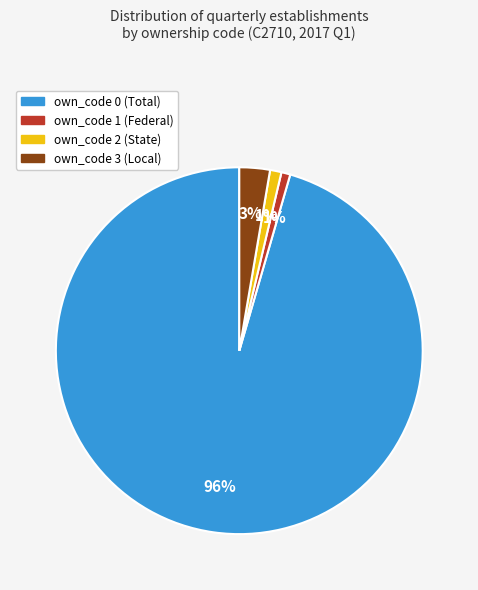

What percentage is the own_code 3 (Local) slice, to the nearest percent?

3%